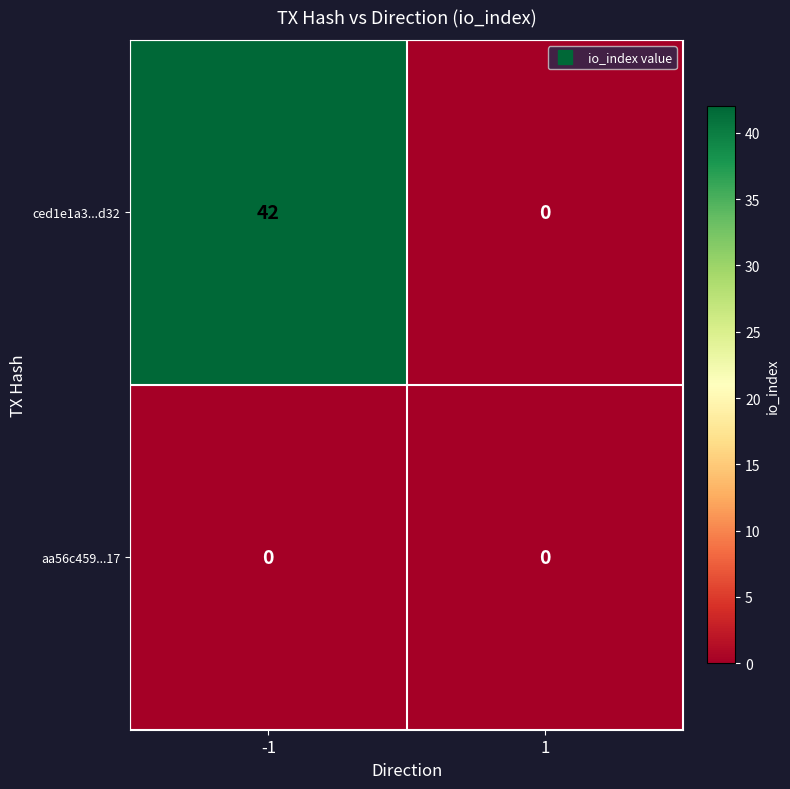

What is the difference between the highest and lowest values at -1?

42